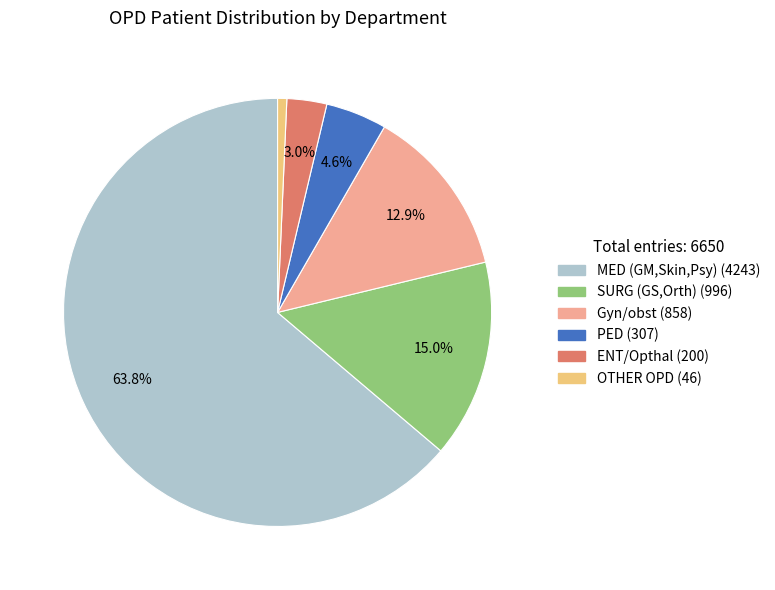

Is it true that Gyn/obst is 13% of the pie?

True